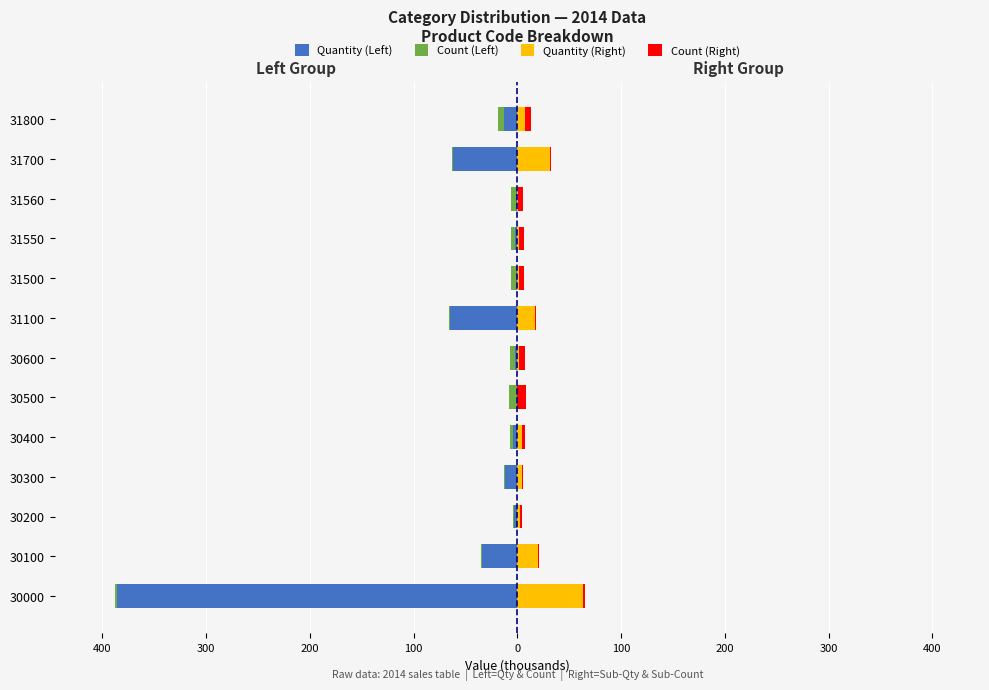

What is the average value of the Quantity (Left) series?

-45.1